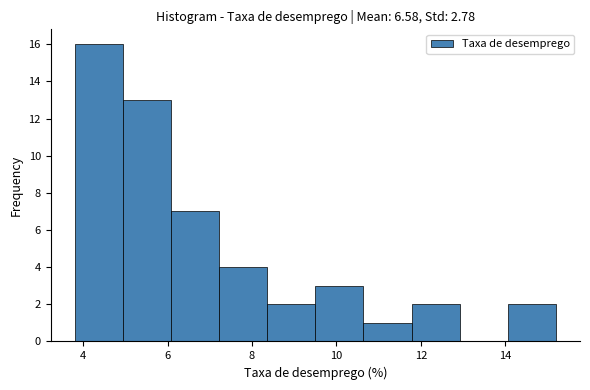

How tall is the bar that spans 11.78 to 12.92 on the x-axis? Neither the bar edges nor the heights are printed on the chart, so give them approximately, as read against the axes.

2